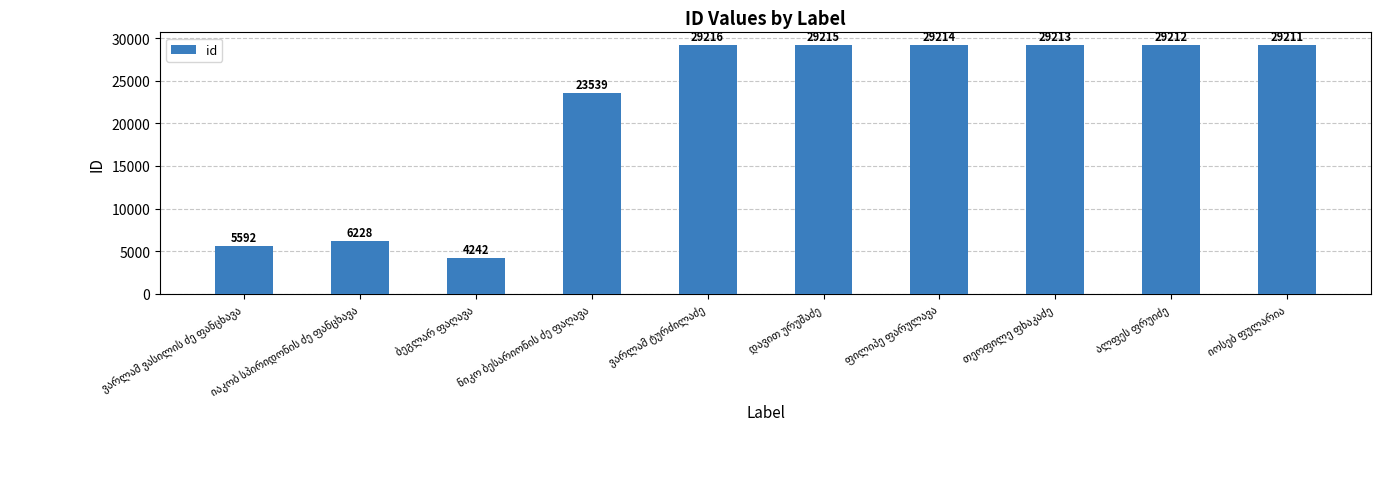

What is the difference between the maximum and second lowest values?

23624